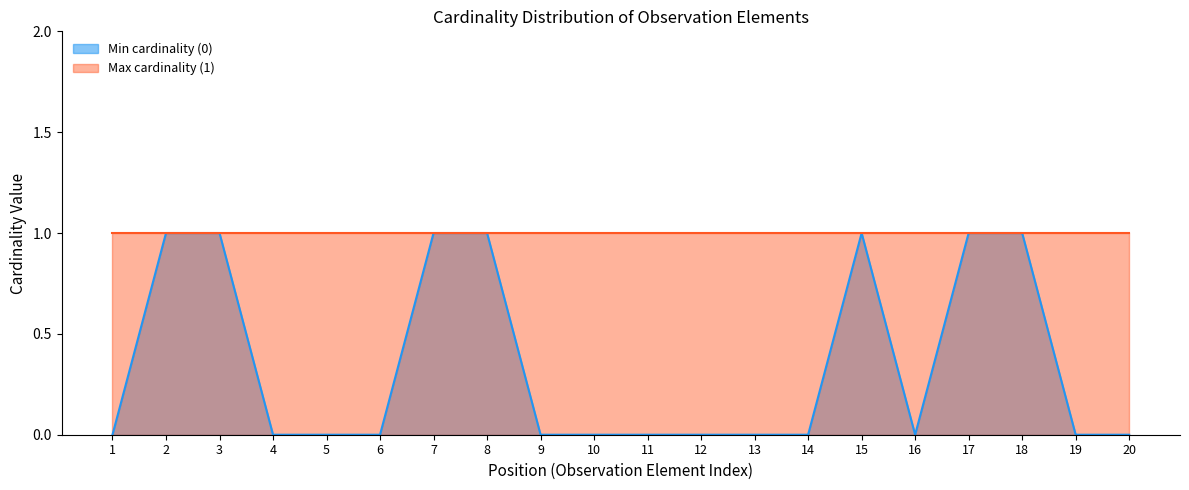

Is it true that Min cardinality (0) equals 0 at 7?

False